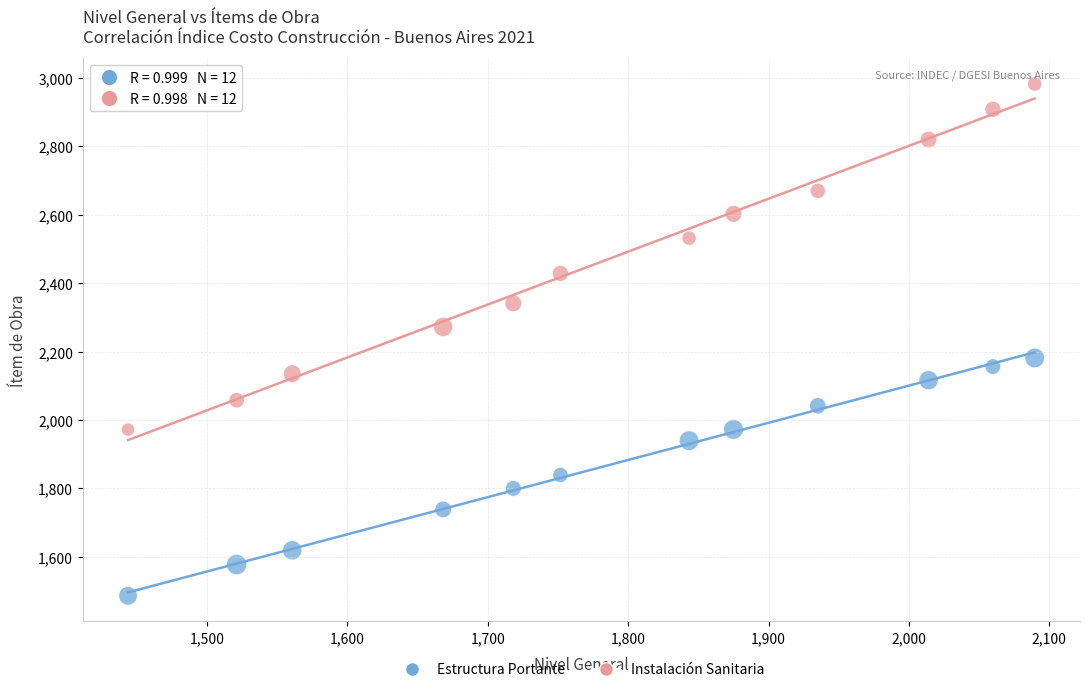

Which series reaches the maximum Y coordinate?

Instalación Sanitaria